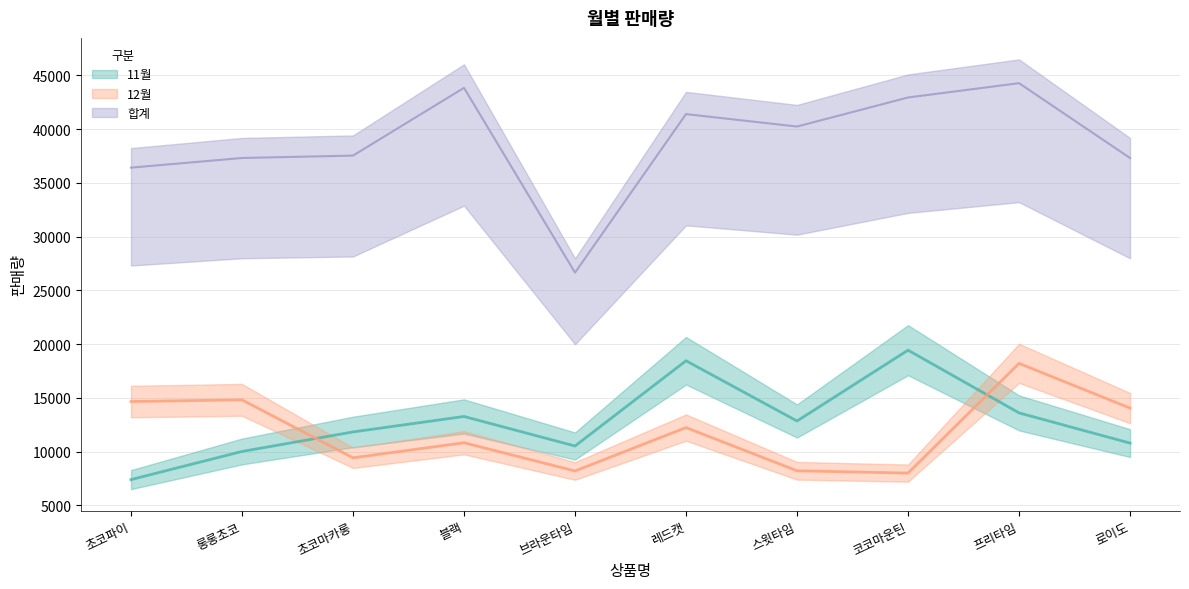

Which series changed the most between 블랙 and 로이도?

합계